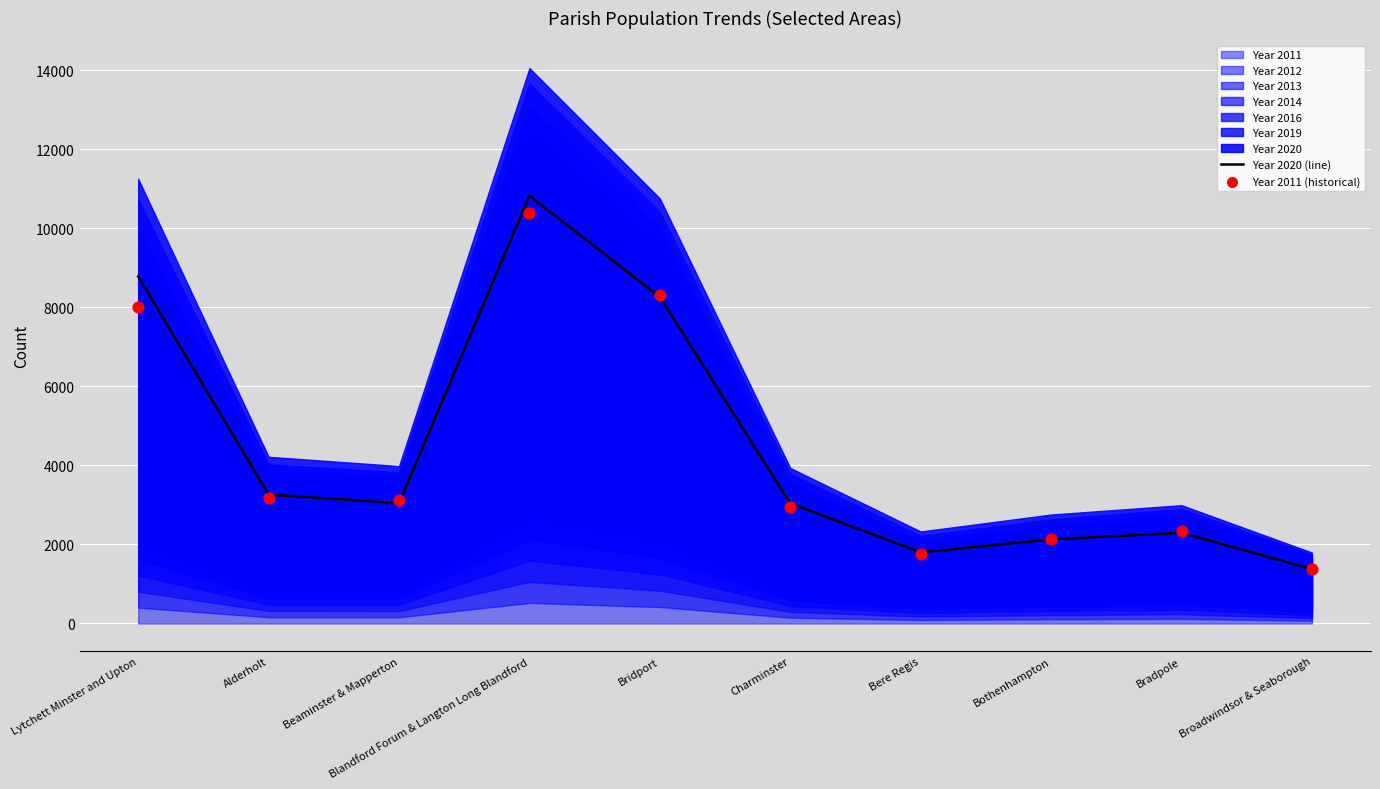

The Year 2020 (line) series shows 13553 at Lytchett Minster and Upton. True or false?

False